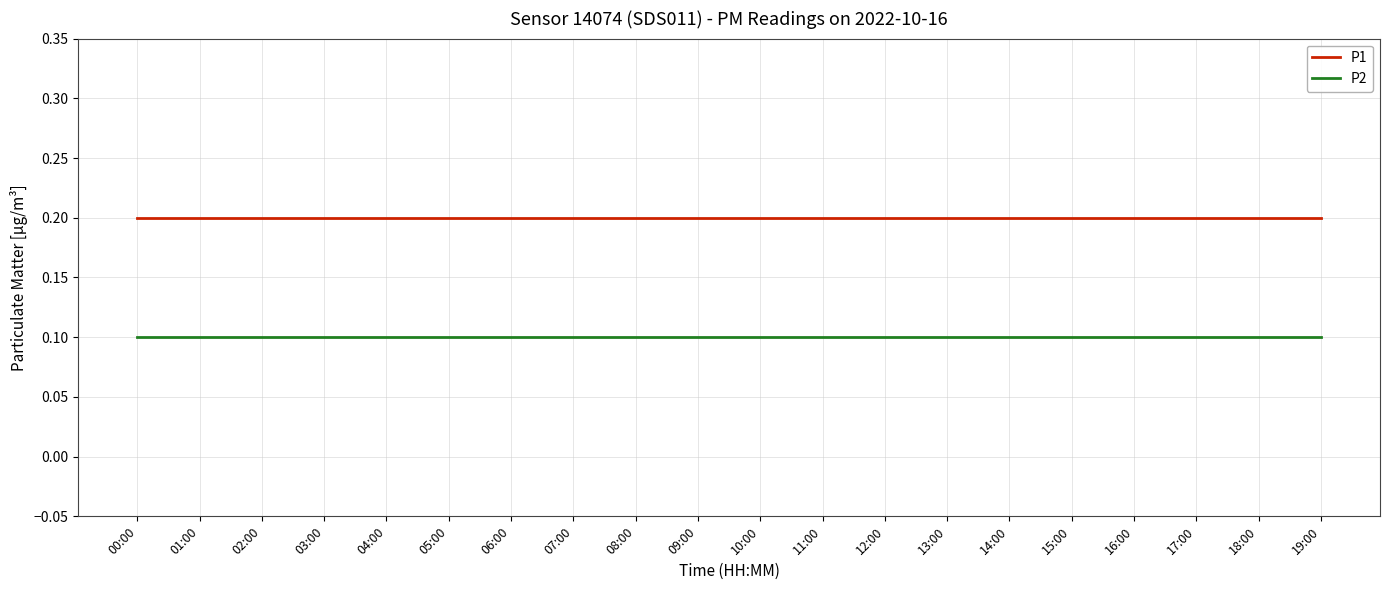

Reading left to right, transcribe all the data shown in this chart.

P1: 00:00=0.2	01:00=0.2	02:00=0.2	03:00=0.2	04:00=0.2	05:00=0.2	06:00=0.2	07:00=0.2	08:00=0.2	09:00=0.2	10:00=0.2	11:00=0.2	12:00=0.2	13:00=0.2	14:00=0.2	15:00=0.2	16:00=0.2	17:00=0.2	18:00=0.2	19:00=0.2
P2: 00:00=0.1	01:00=0.1	02:00=0.1	03:00=0.1	04:00=0.1	05:00=0.1	06:00=0.1	07:00=0.1	08:00=0.1	09:00=0.1	10:00=0.1	11:00=0.1	12:00=0.1	13:00=0.1	14:00=0.1	15:00=0.1	16:00=0.1	17:00=0.1	18:00=0.1	19:00=0.1